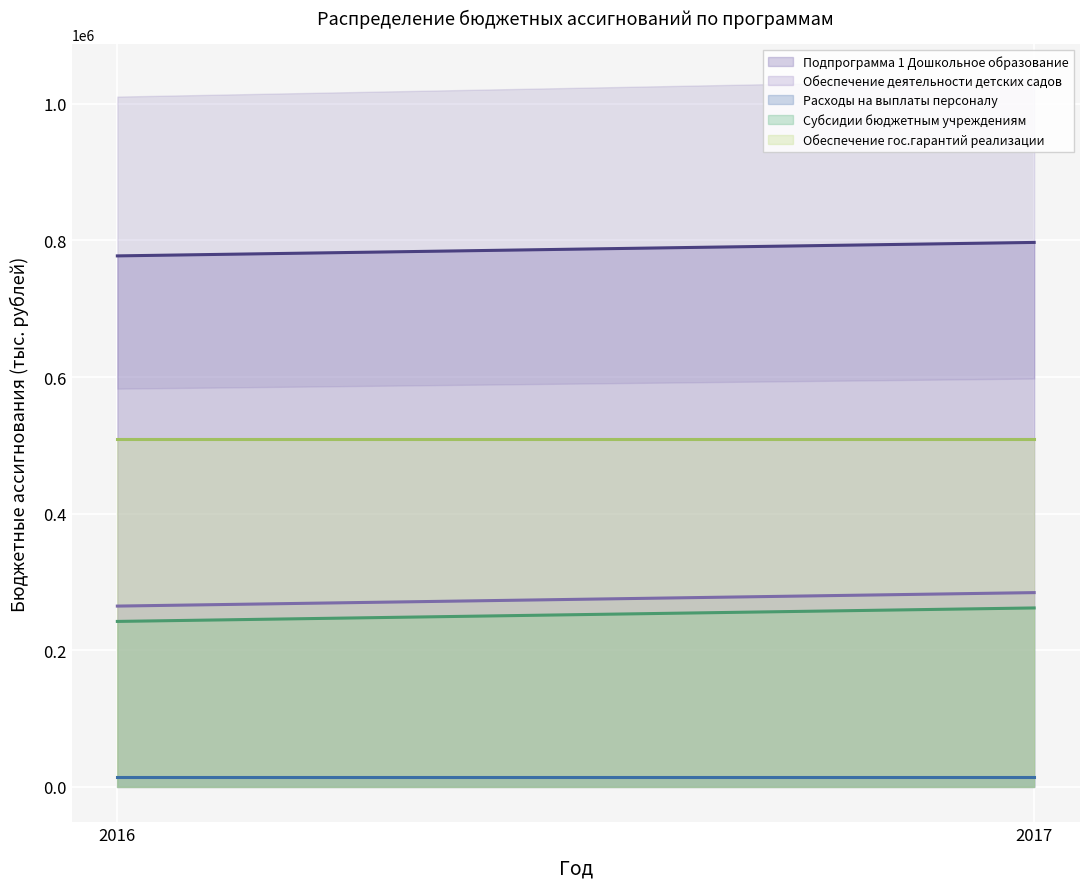

Reading left to right, list all the values displayed in this chart.

Подпрограмма 1 Дошкольное образование: 2016=777432.7	2017=797157.6
Обеспечение деятельности детских садов: 2016=264689.6	2017=284414.5
Расходы на выплаты персоналу: 2016=14238.8	2017=14238.8
Субсидии бюджетным учреждениям: 2016=242236.7	2017=261961.6
Обеспечение гос.гарантий реализации: 2016=508934.0	2017=508934.0